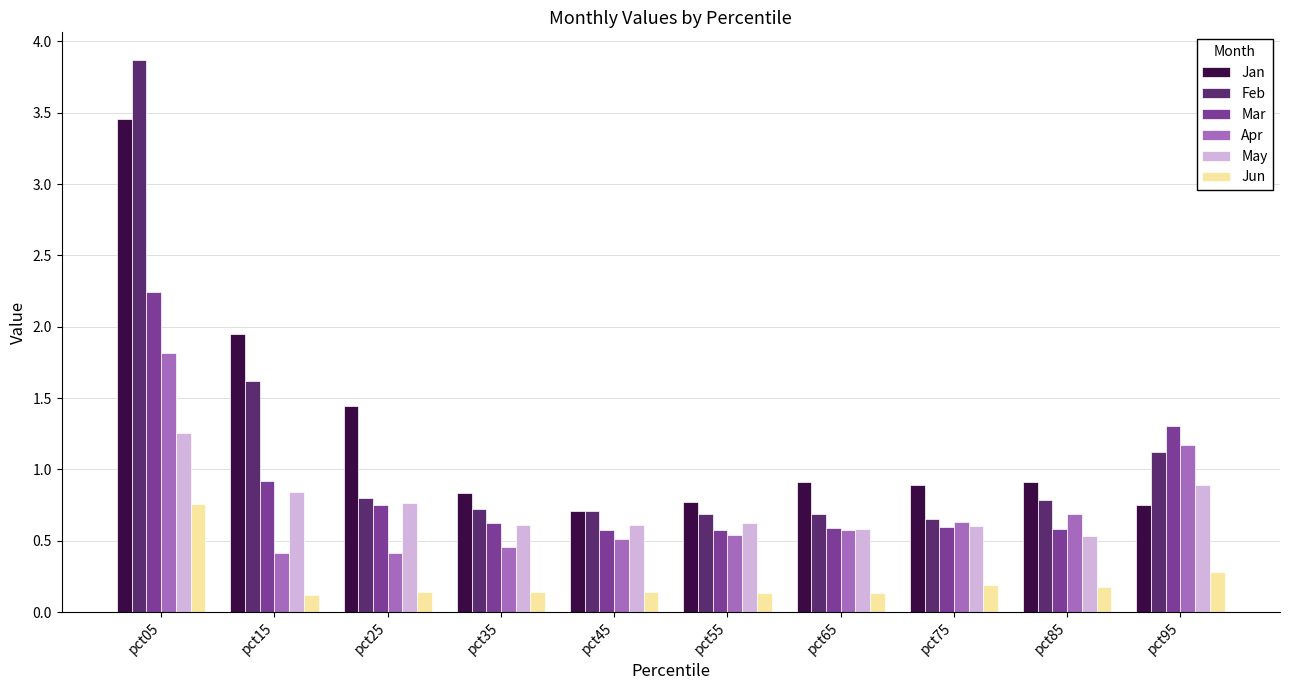

Which category has the highest value in the Jan series?

pct05